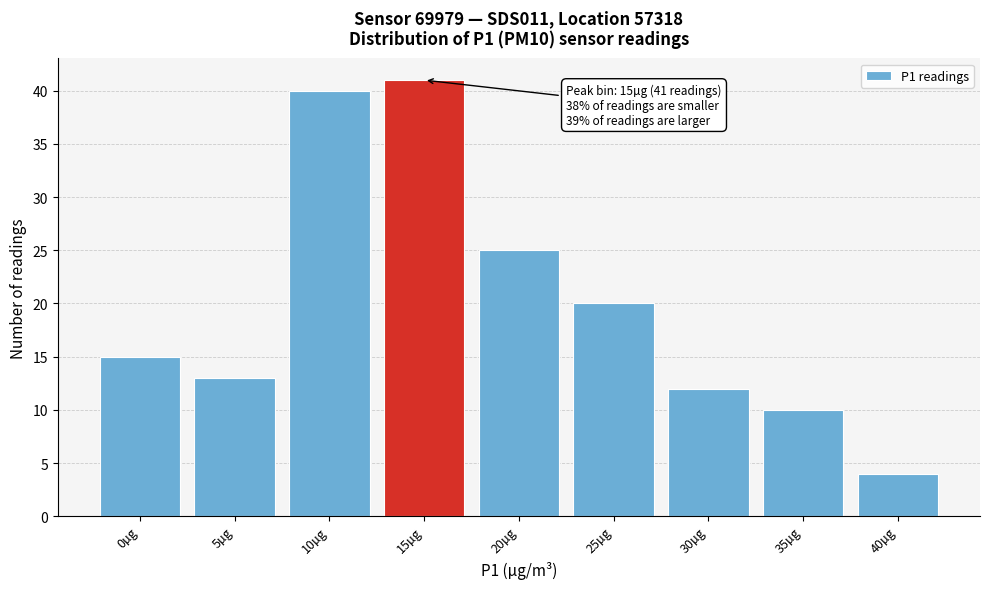

Reading left to right, transcribe all the data shown in this chart.

15	13	40	41	25	20	12	10	4